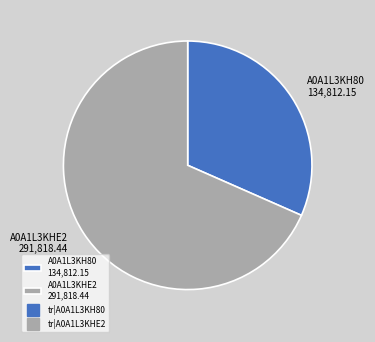

How many slices are in this pie chart?

2